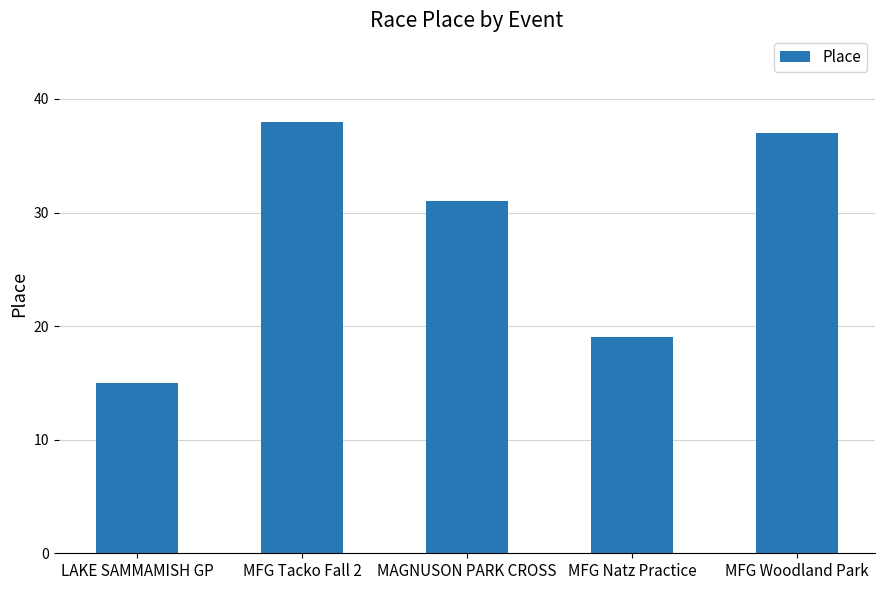

What is the maximum value shown in the chart?

38